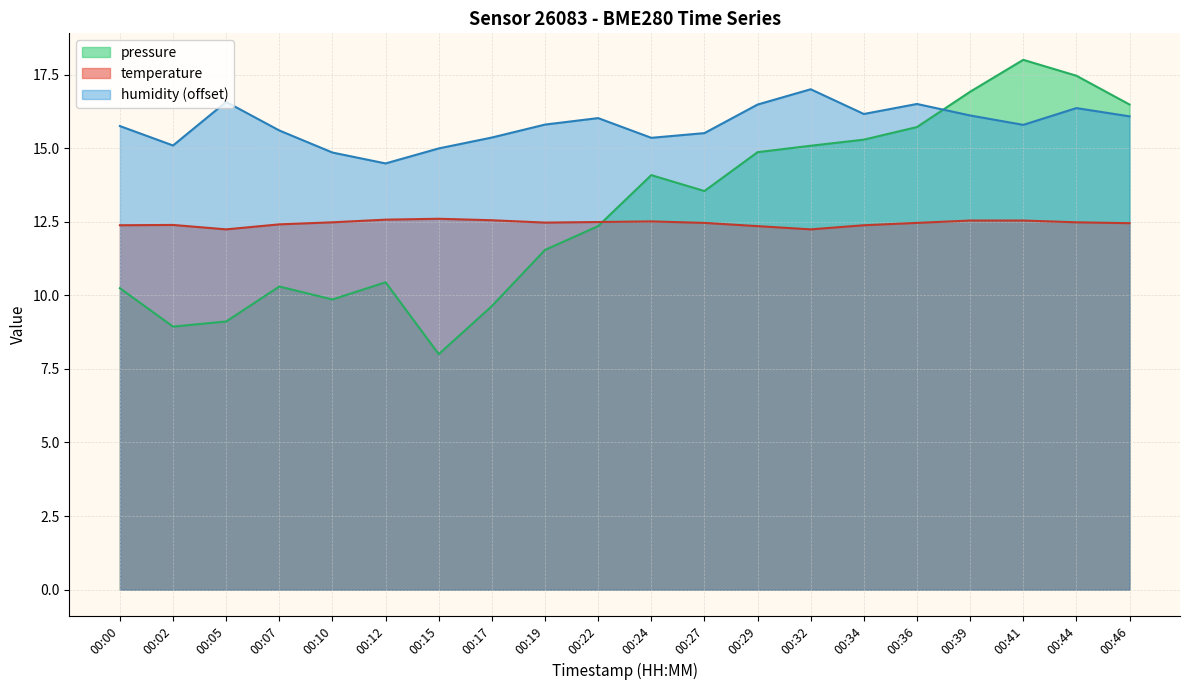

Which series ends up on top after the final intersection of pressure and temperature?

pressure